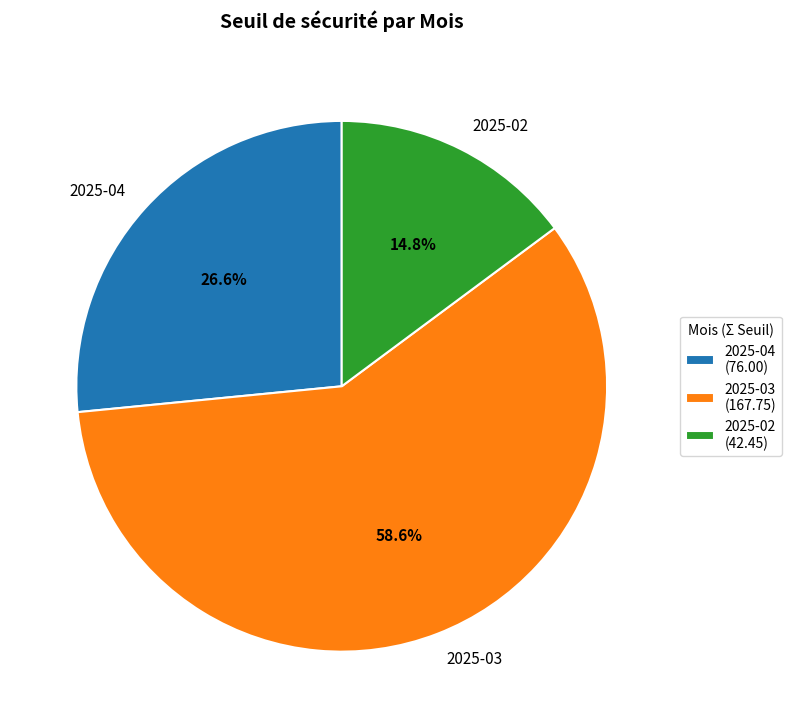

Count the number of slices in the pie.

3